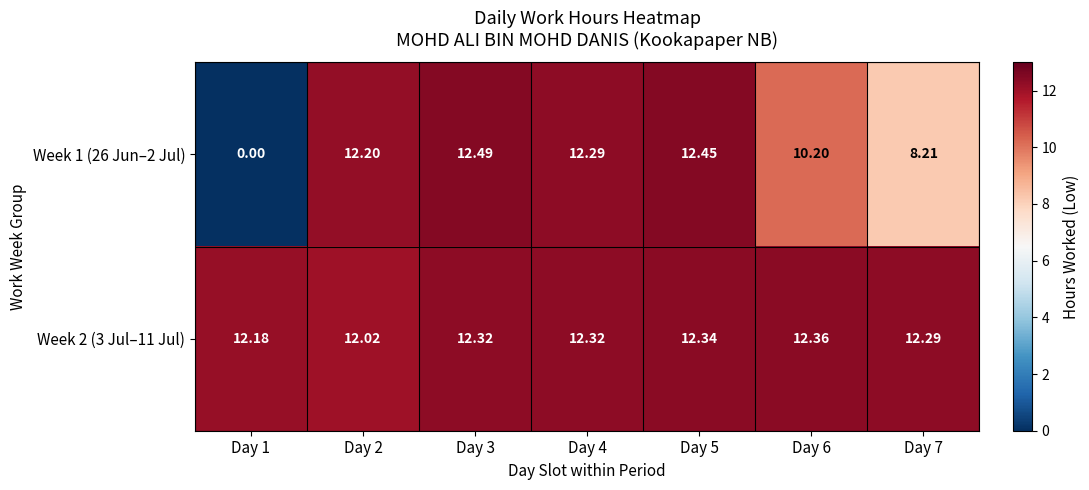

Which series has the widest spread of values?

Week 1 (26 Jun–2 Jul)